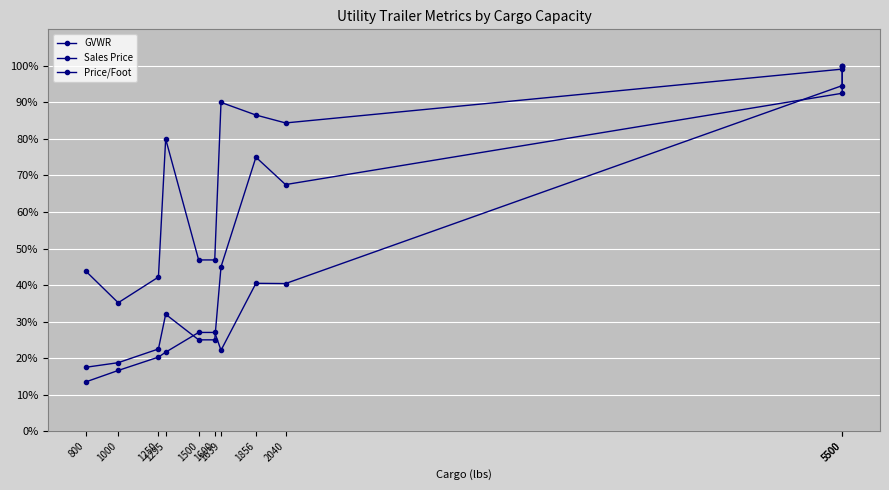

How many data points in Price/Foot are less than 79?

5